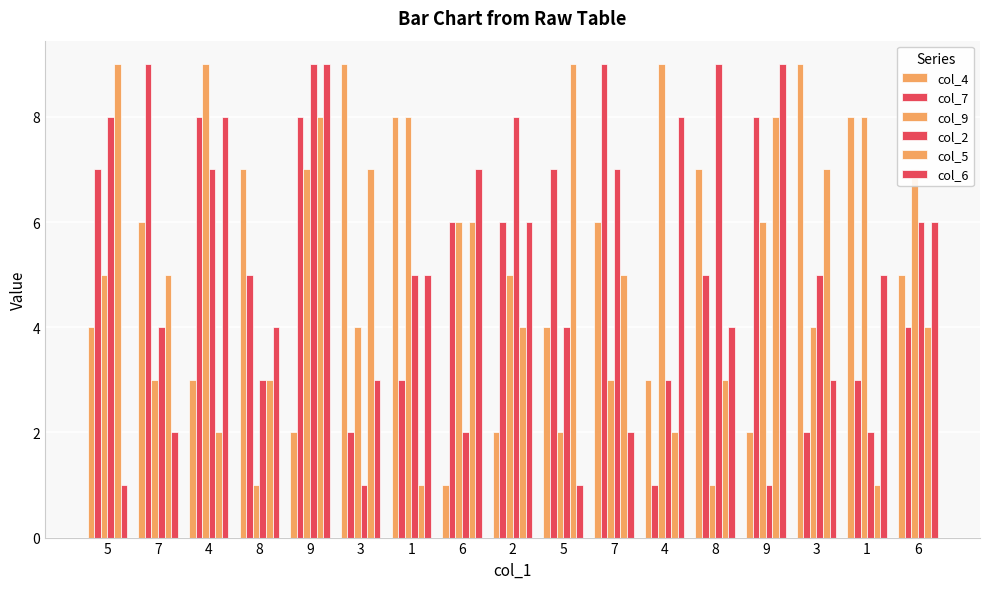

What is the label of the 13th bar from the right?

9